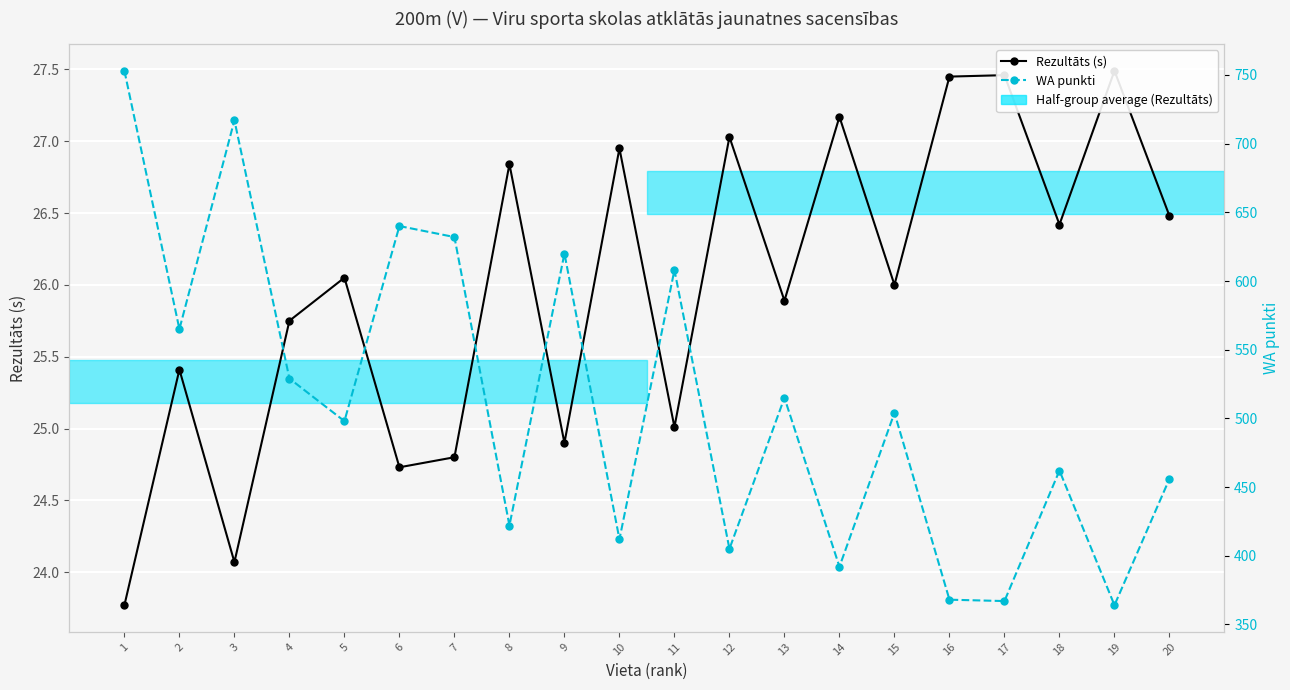

Which series has the largest range (max minus min)?

WA punkti